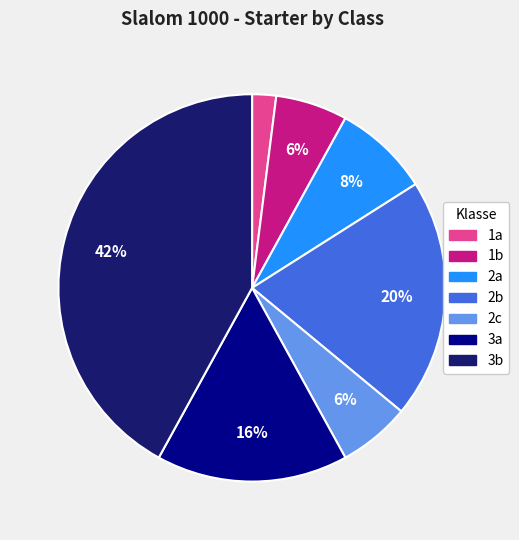

To the nearest percent, what is the difference between the largest and smallest slice percentages?

40%